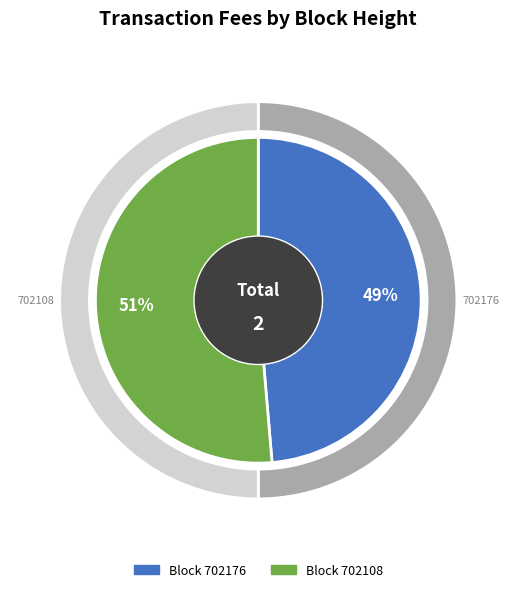

The 702108 slice represents 51% of the pie. True or false?

True